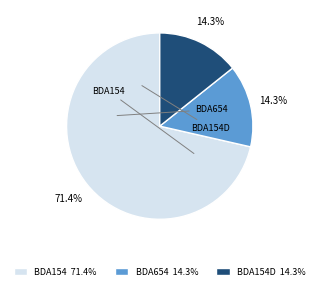

Approximately how many times larger is the value at BDA654 compared to BDA154?

0.2